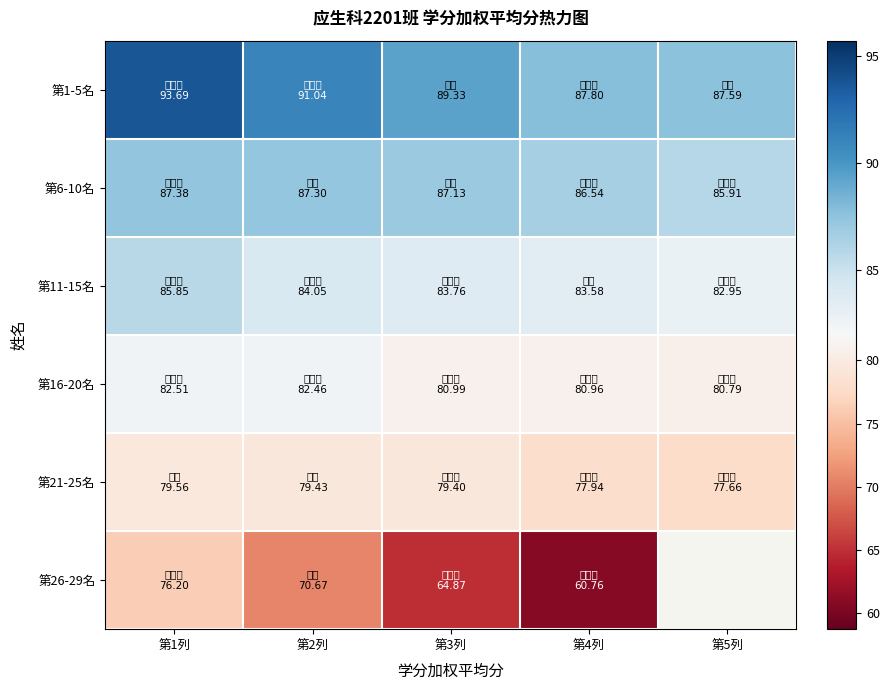

What is the approximate value of 第1-5名 at 第2列?

91.0